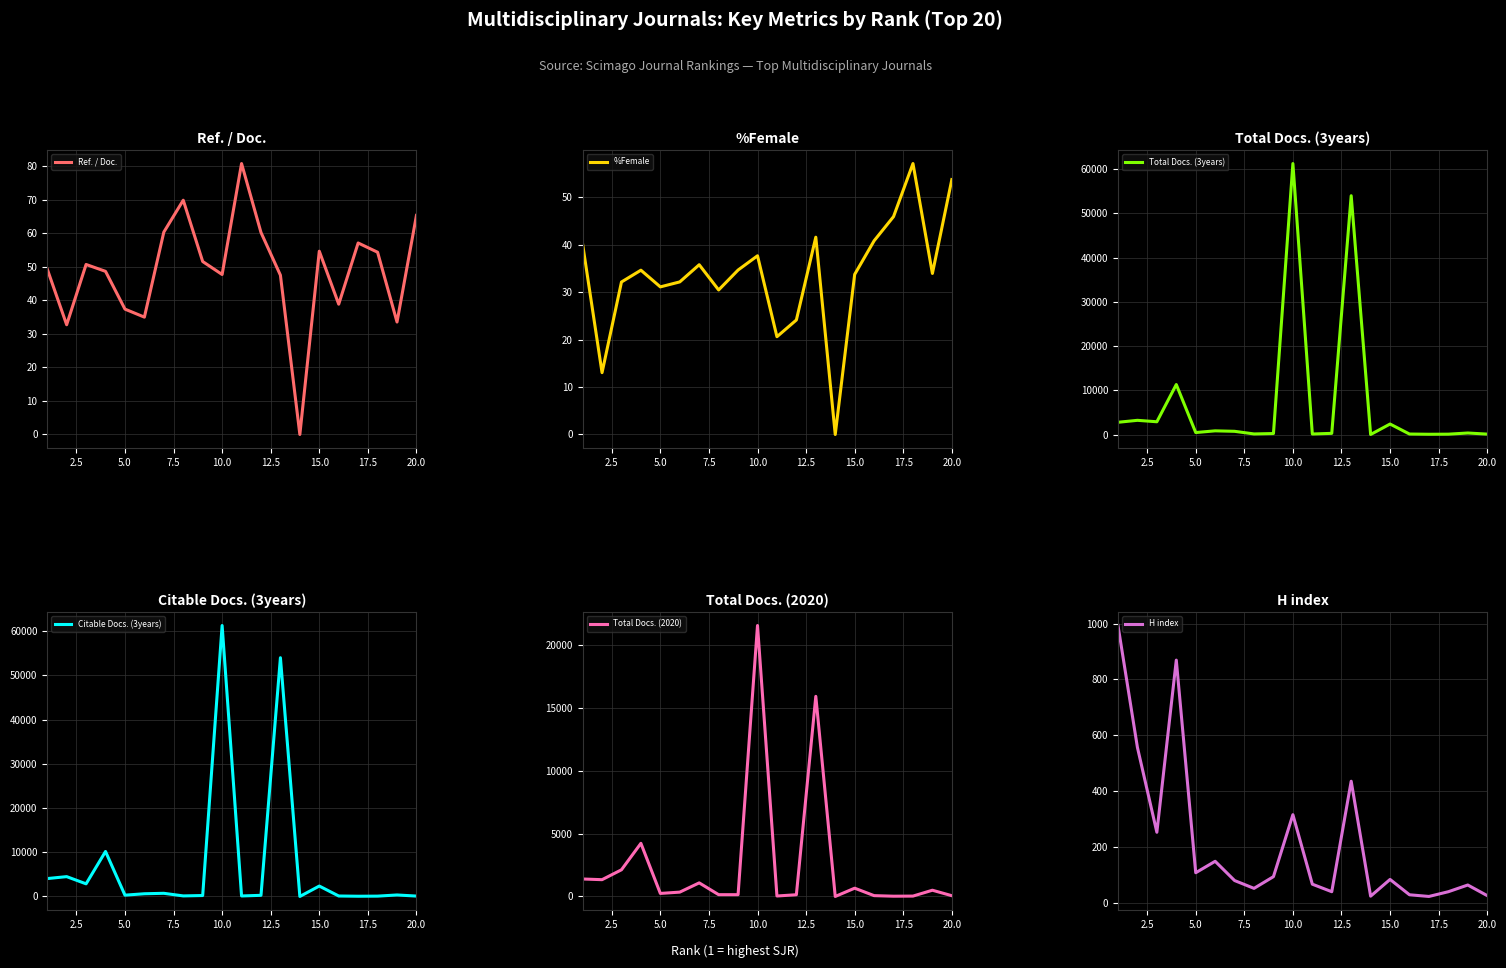

What is the highest value of the Ref. / Doc. series?

80.8